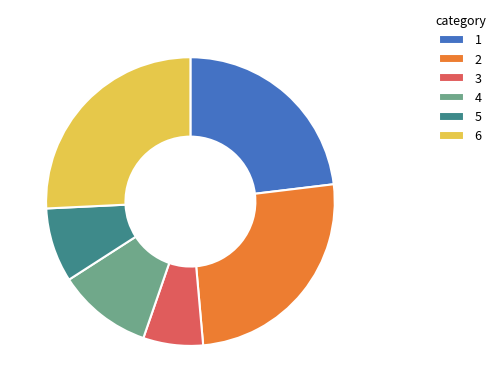

Which has a higher value, 6 or 3?

6